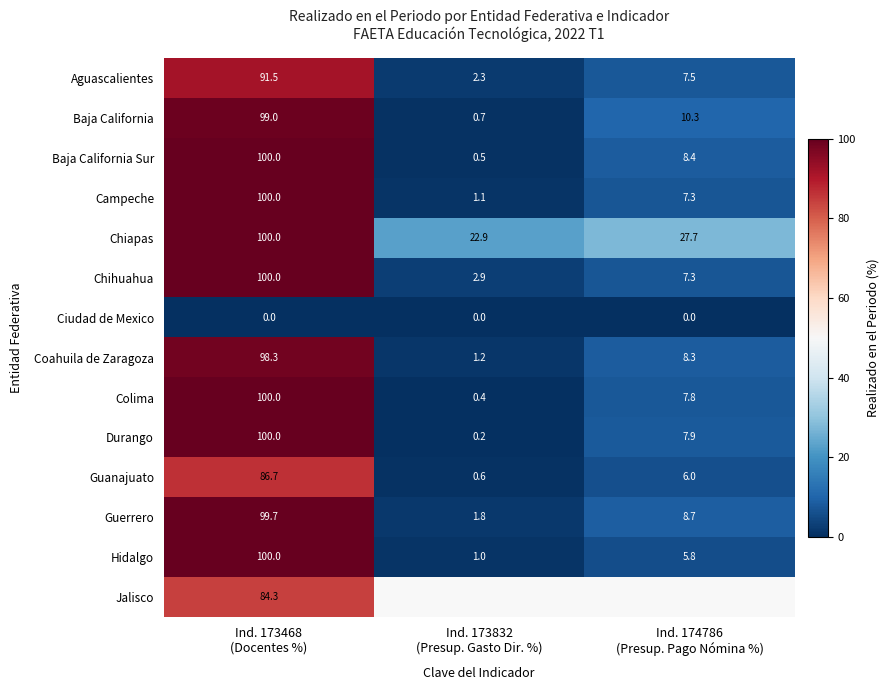

Count the number of data series in this chart.

14